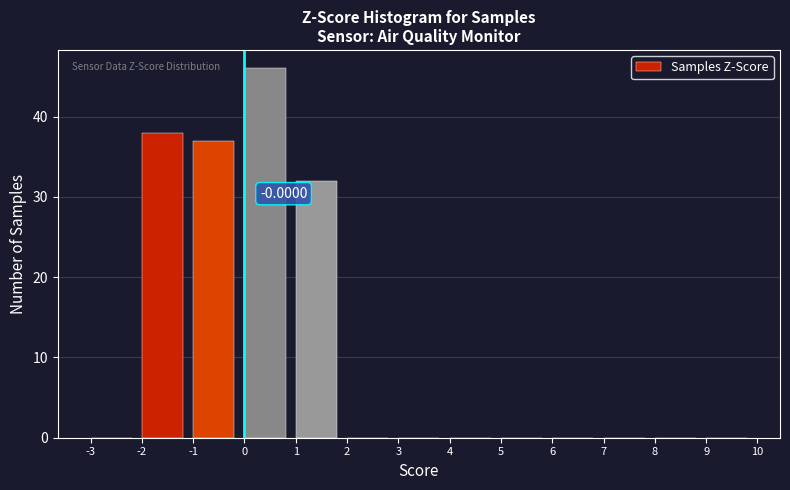

Over which range of the x-axis is the bar tallest?

0 to 1